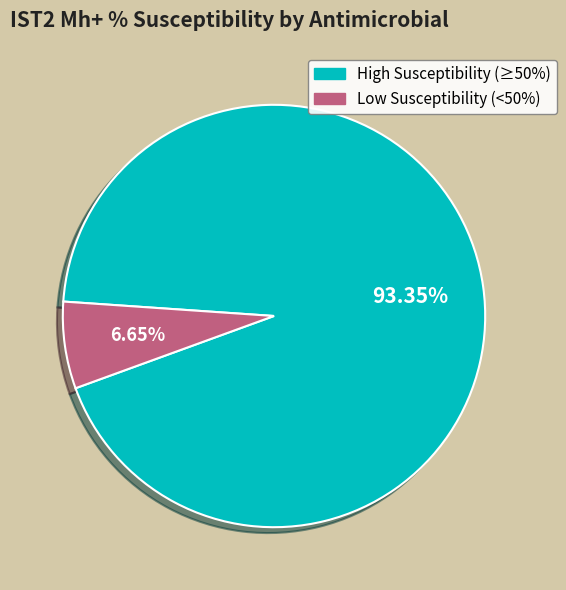

Rank the categories by value from lowest to highest.

Low Susceptibility (<50%), High Susceptibility (≥50%)